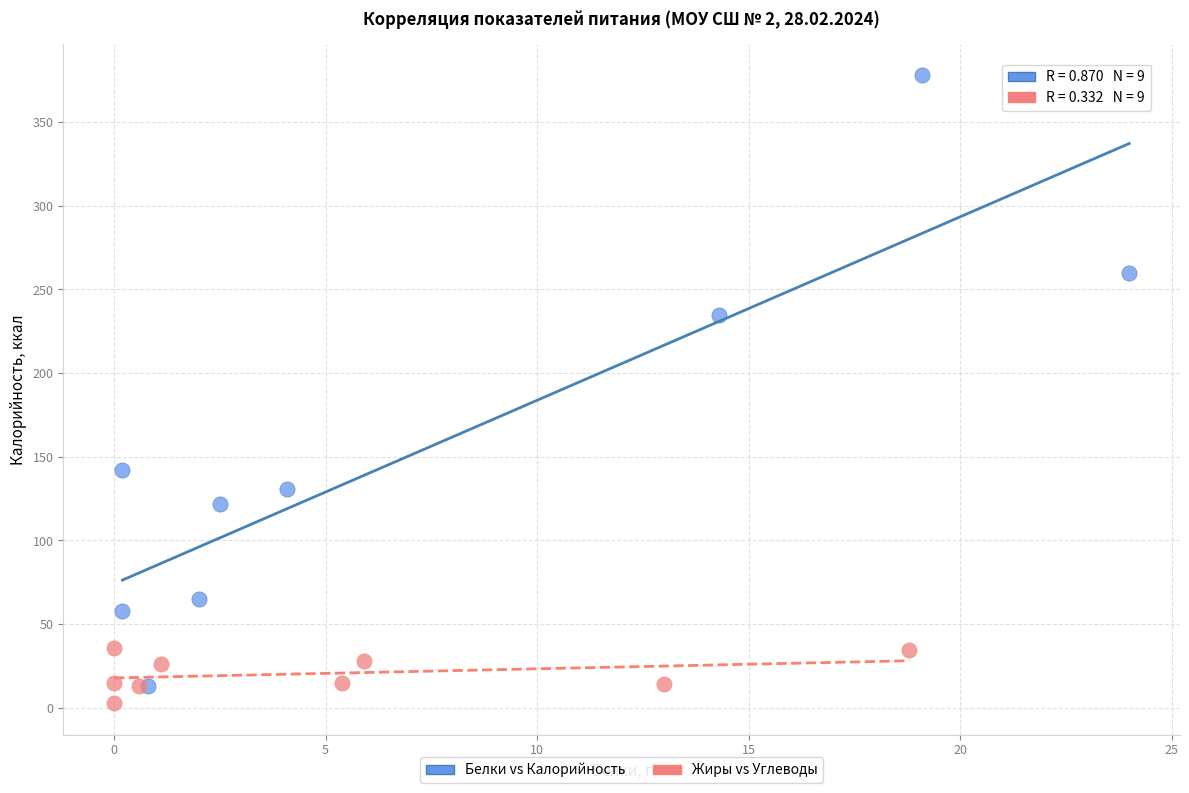

Which series reaches the maximum Y coordinate?

Белки vs Калорийность